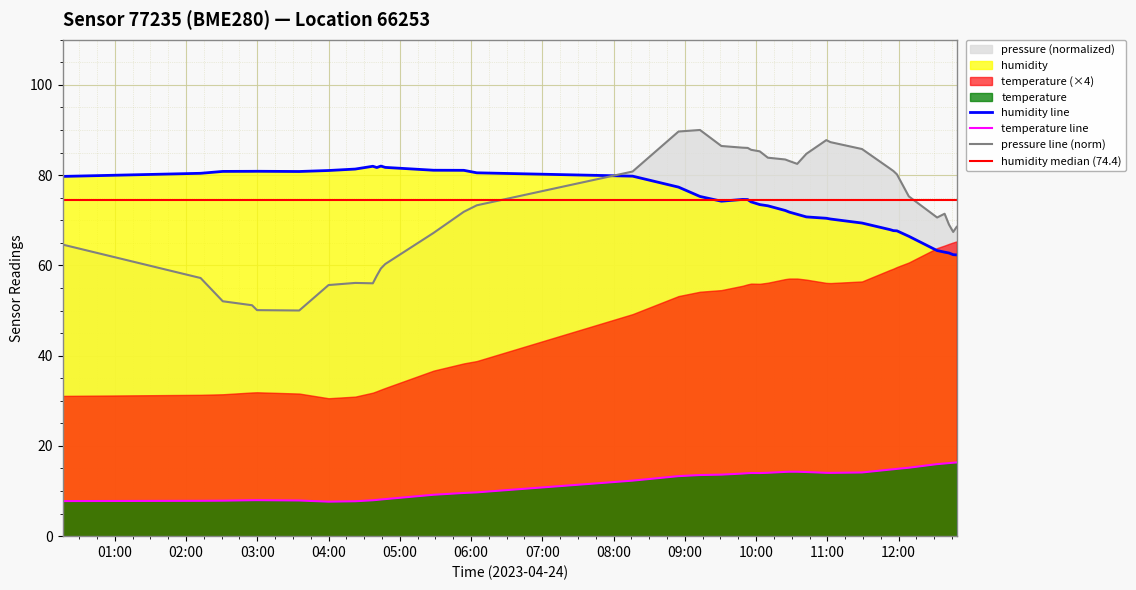

What is the label of the 40th point from the right?

00:16